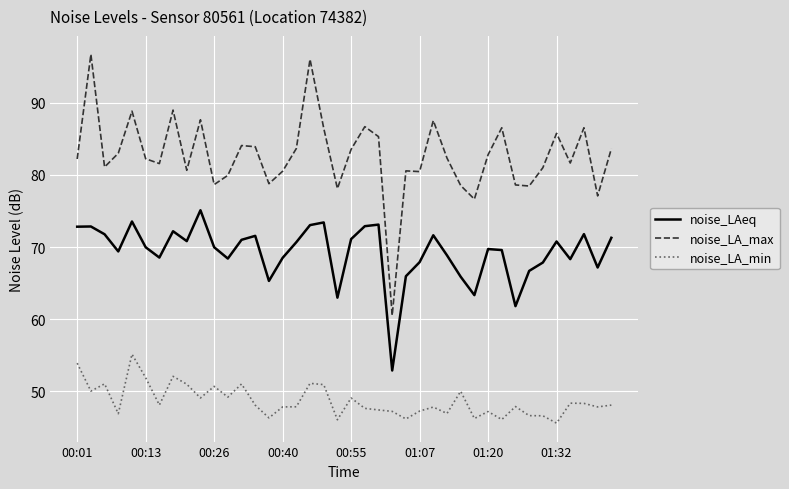

Which series has the widest spread of values?

noise_LA_max